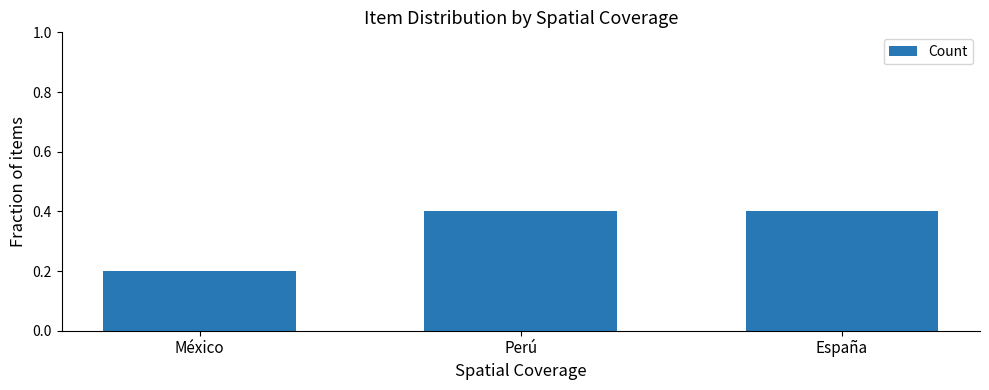

What value does the data have at Perú?

0.4